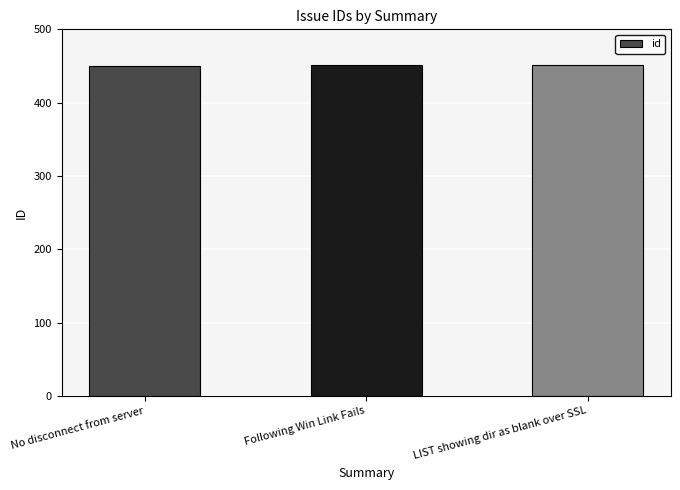

Is it true that the value at No disconnect from server is 607?

False